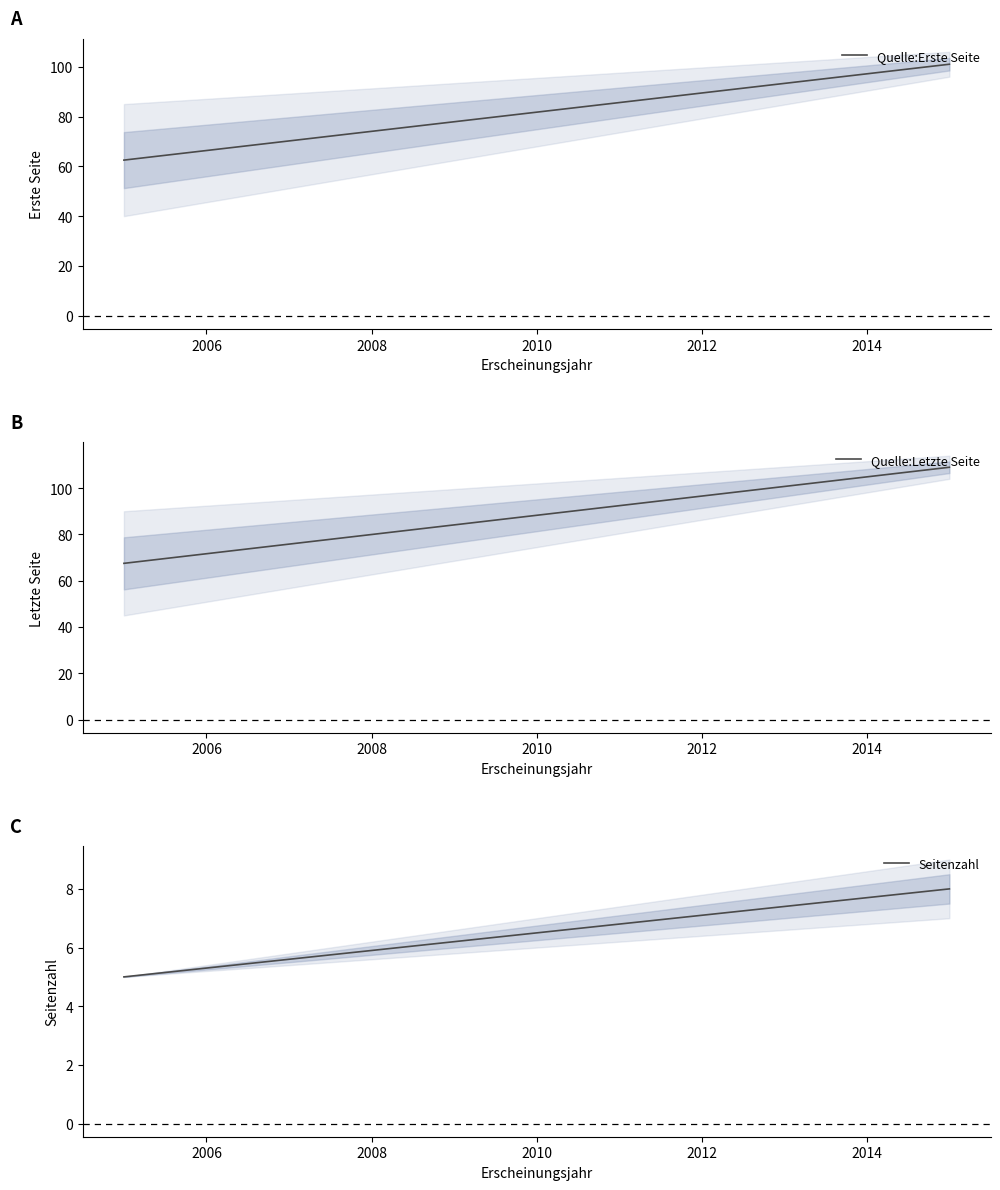

Between 2015 and 2005, which is larger?

2015